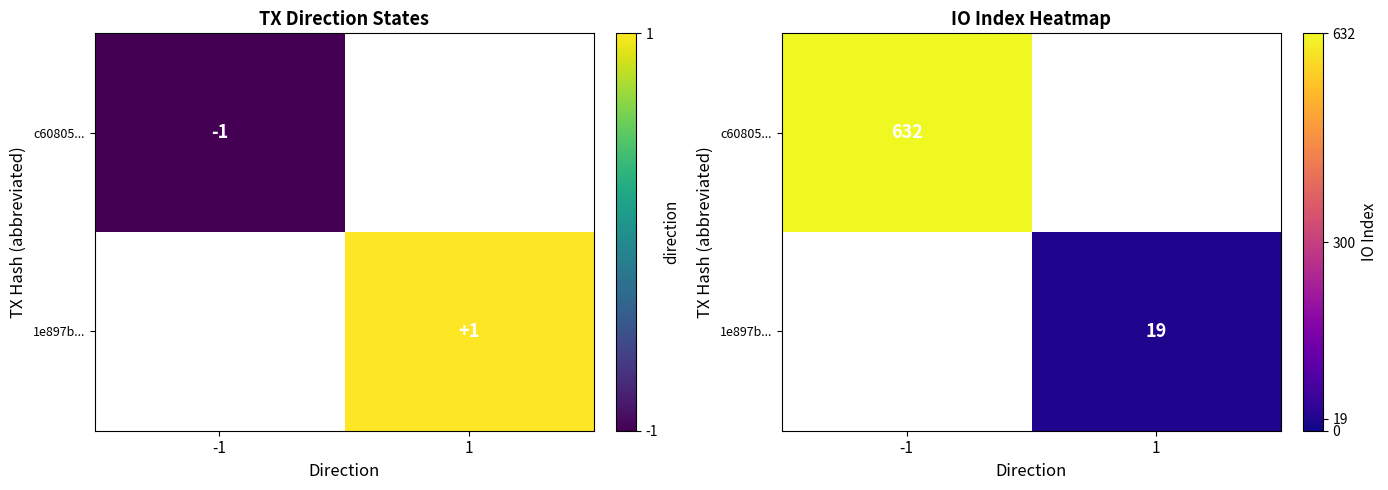

What is the approximate value of c60805... at -1?

632.0